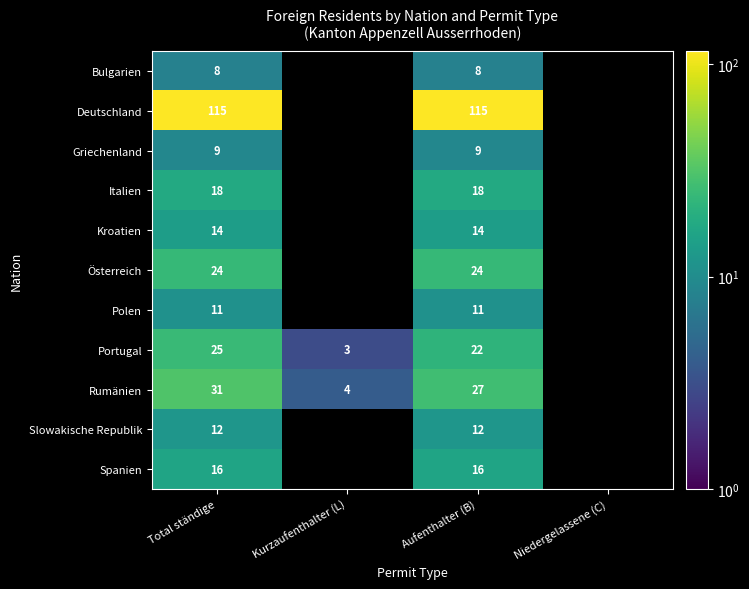

How many categories are shown in the chart?

4